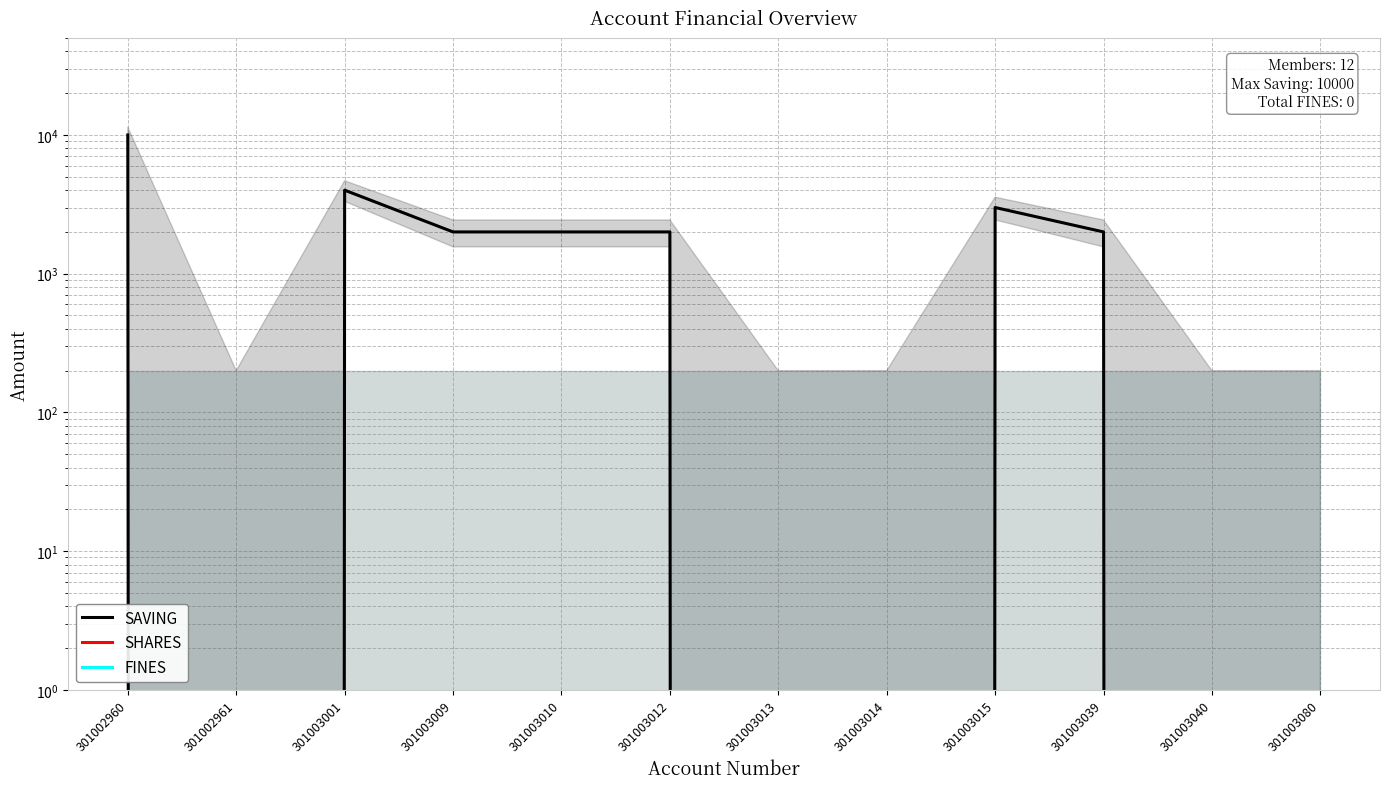

Reading left to right, extract all data points from this chart.

SAVING: 10000	0	4000	2000	2000	2000	0	0	3000	2000	0	0
SHARES: 0	0	0	0	0	0	0	0	0	0	0	0
FINES: 0	0	0	0	0	0	0	0	0	0	0	0